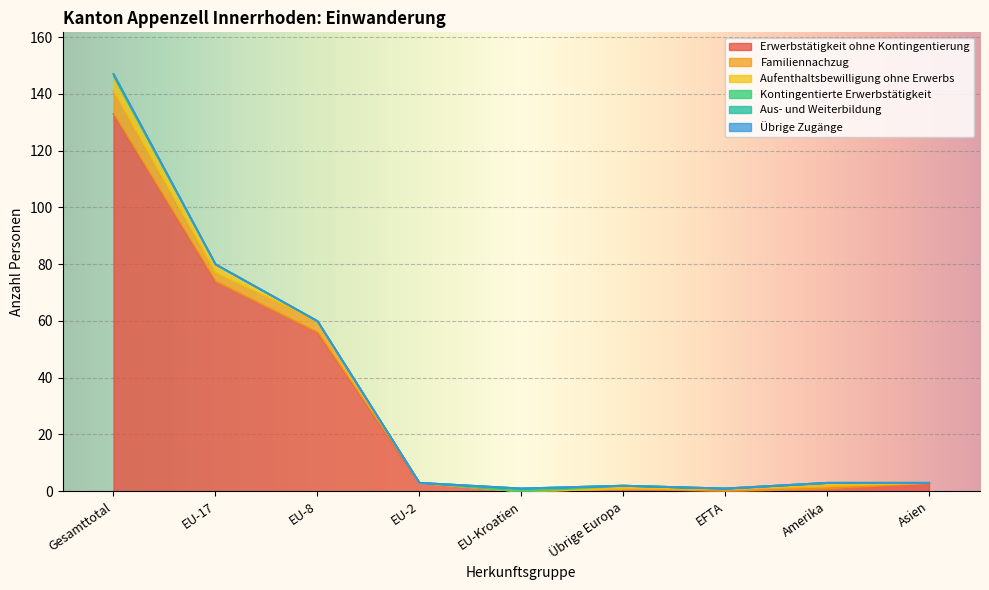

Does the chart display data point markers on the line(s)?

No